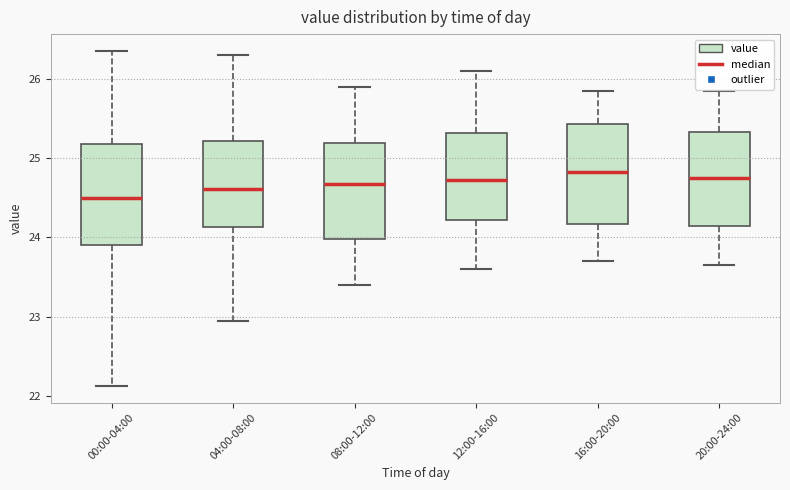

Reading left to right, transcribe this box plot: for each box, give where its median line is, the range the box spans, and where its two whiskers end, as read against the y-axis. The values are not printed on the chart, so give them approximately, as read against the axis.

00:00-04:00: median 24.5, box 23.9 to 25.2, whiskers 22.1 to 26.4
04:00-08:00: median 24.6, box 24.1 to 25.2, whiskers 23.0 to 26.3
08:00-12:00: median 24.7, box 24.0 to 25.2, whiskers 23.4 to 25.9
12:00-16:00: median 24.7, box 24.2 to 25.3, whiskers 23.6 to 26.1
16:00-20:00: median 24.8, box 24.2 to 25.4, whiskers 23.7 to 25.9
20:00-24:00: median 24.8, box 24.1 to 25.3, whiskers 23.7 to 25.9